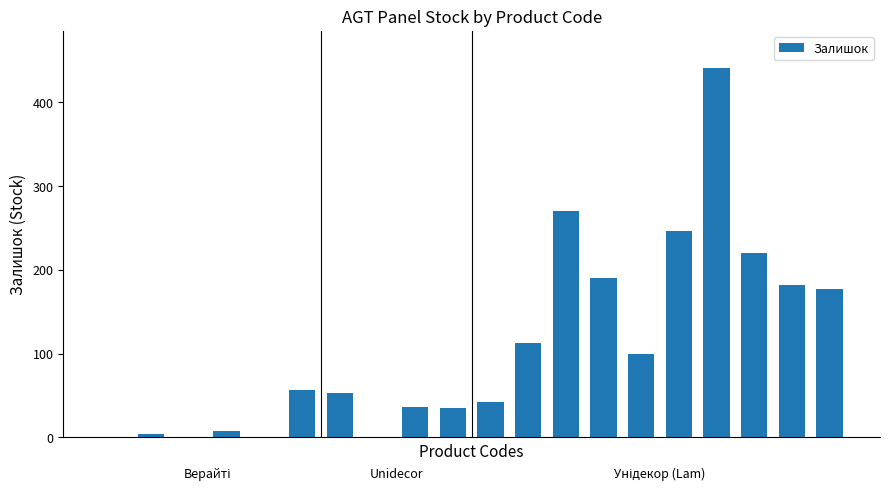

What is the average value?

109